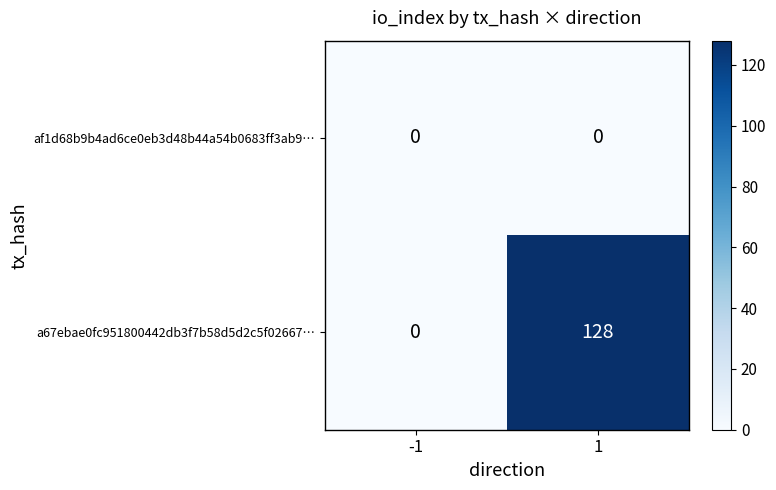

Reading left to right, list all the values displayed in this chart.

af1d68b9b4ad6ce0eb3d48b44a54b0683ff3ab9…: 0	0
a67ebae0fc951800442db3f7b58d5d2c5f02667…: 0	128